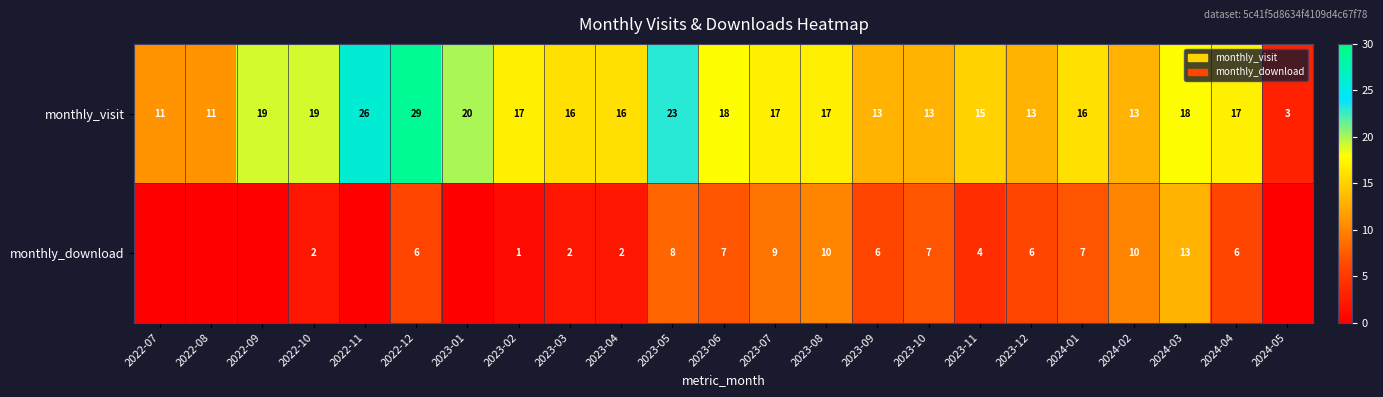

What is the difference between the monthly_visit values at 2023-12 and 2023-03?

3